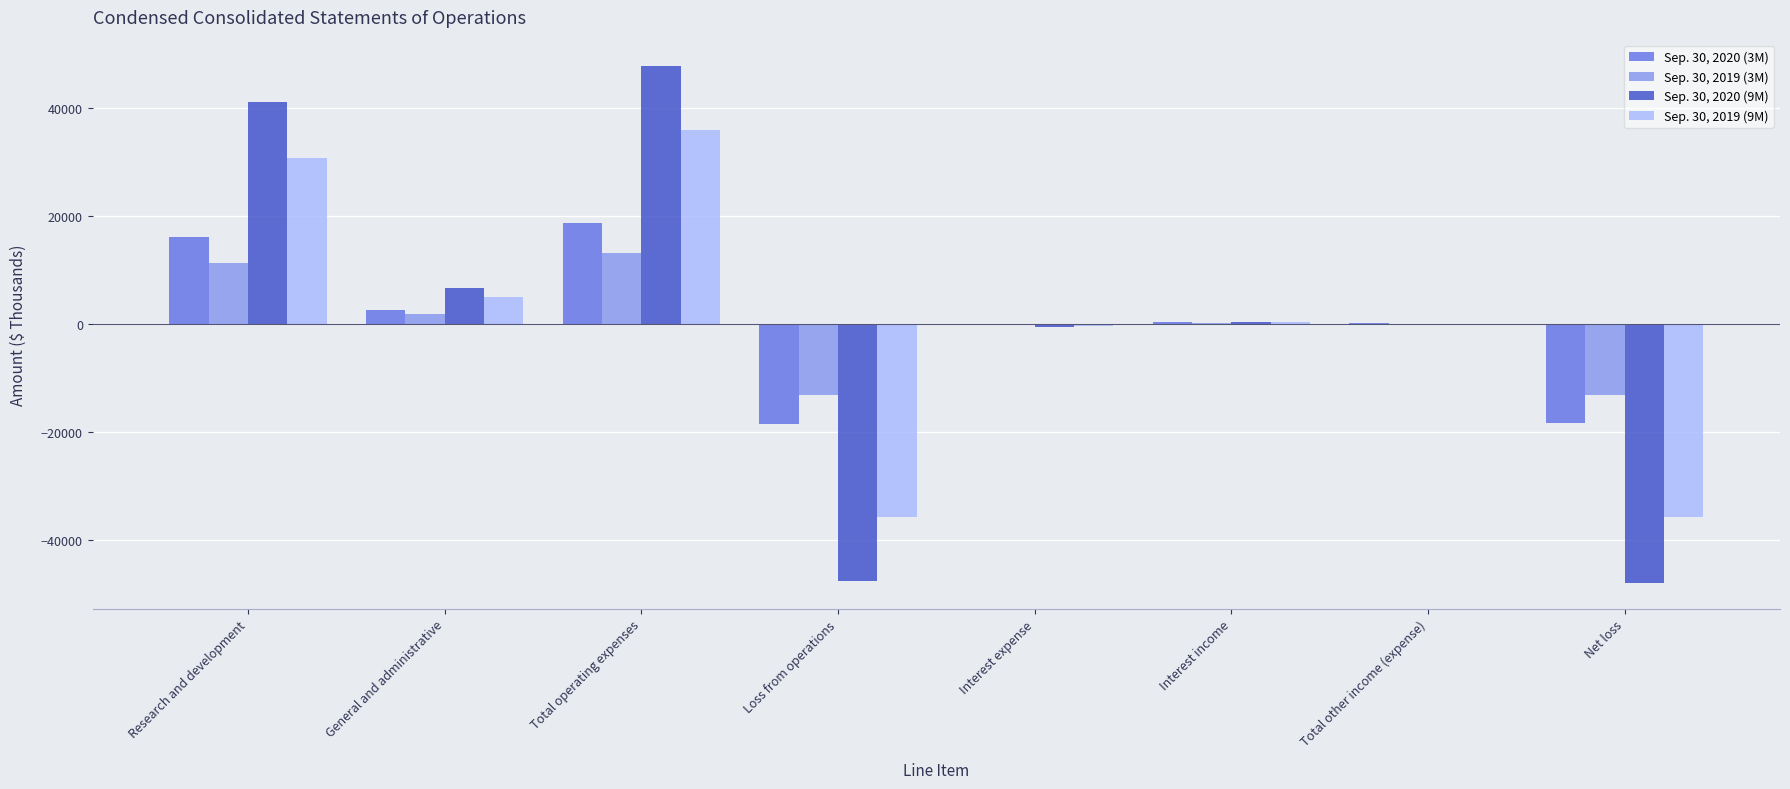

Is it true that Sep. 30, 2020 (9M) equals -658 at Interest expense?

True